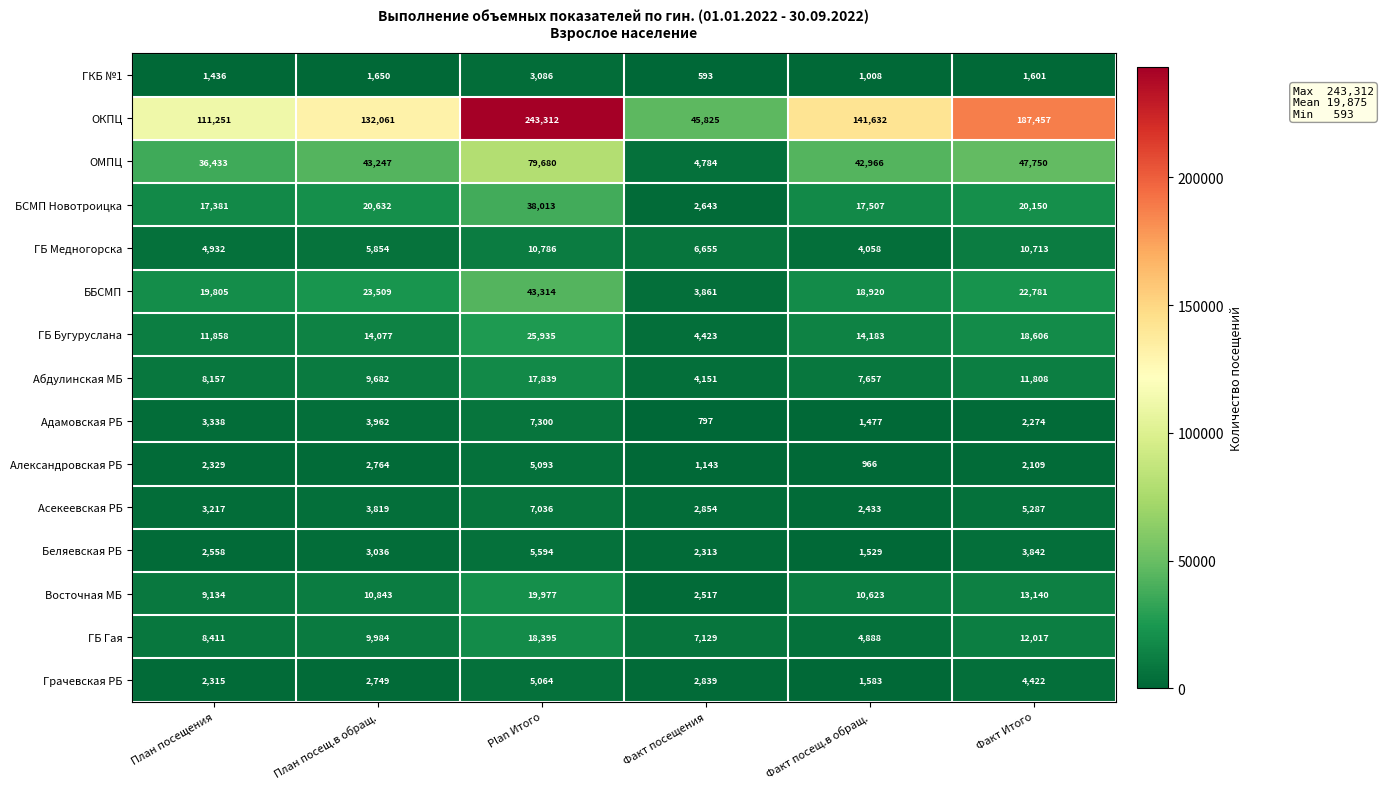

The value of ГБ Бугуруслана at Факт Итого is 18606. True or false?

True